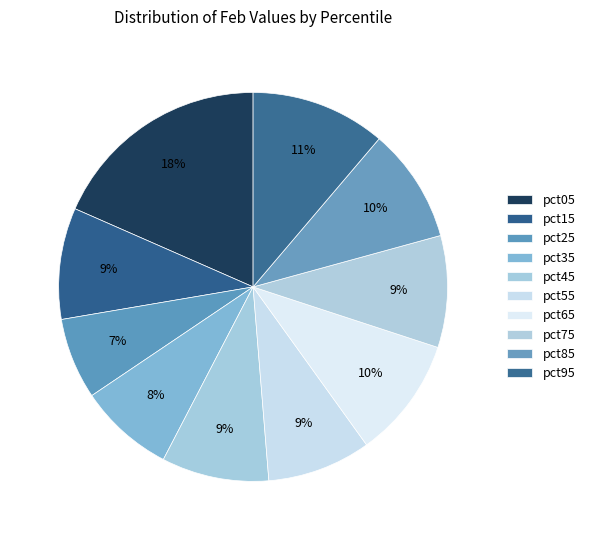

Count the number of slices in the pie.

10